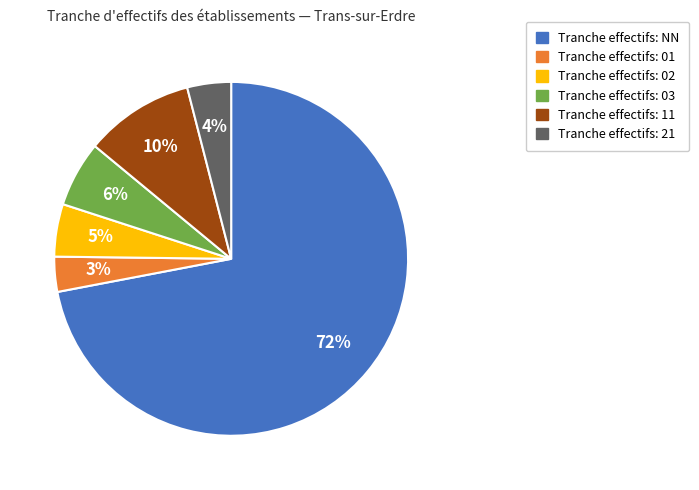

Does any single category account for the majority?

Yes